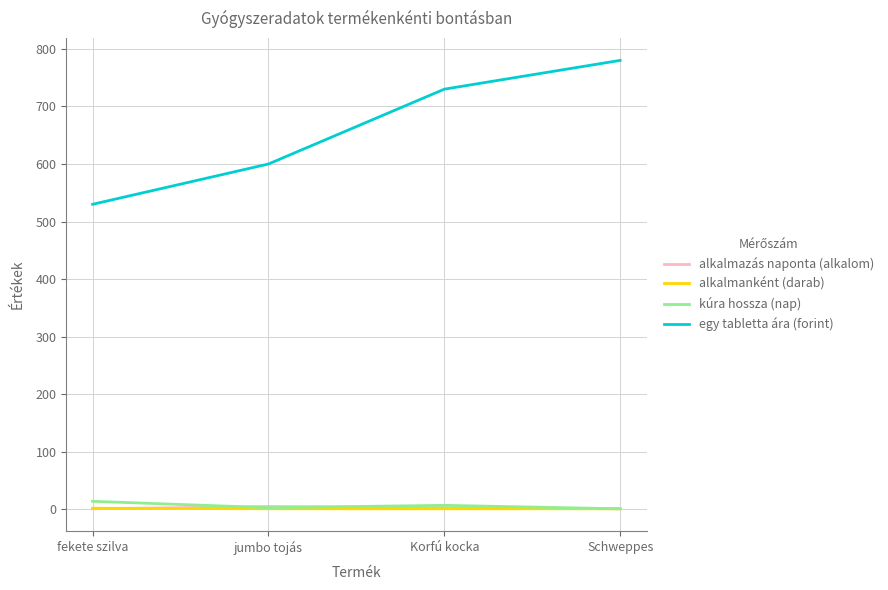

What is the average value of the alkalmanként (darab) series?

1